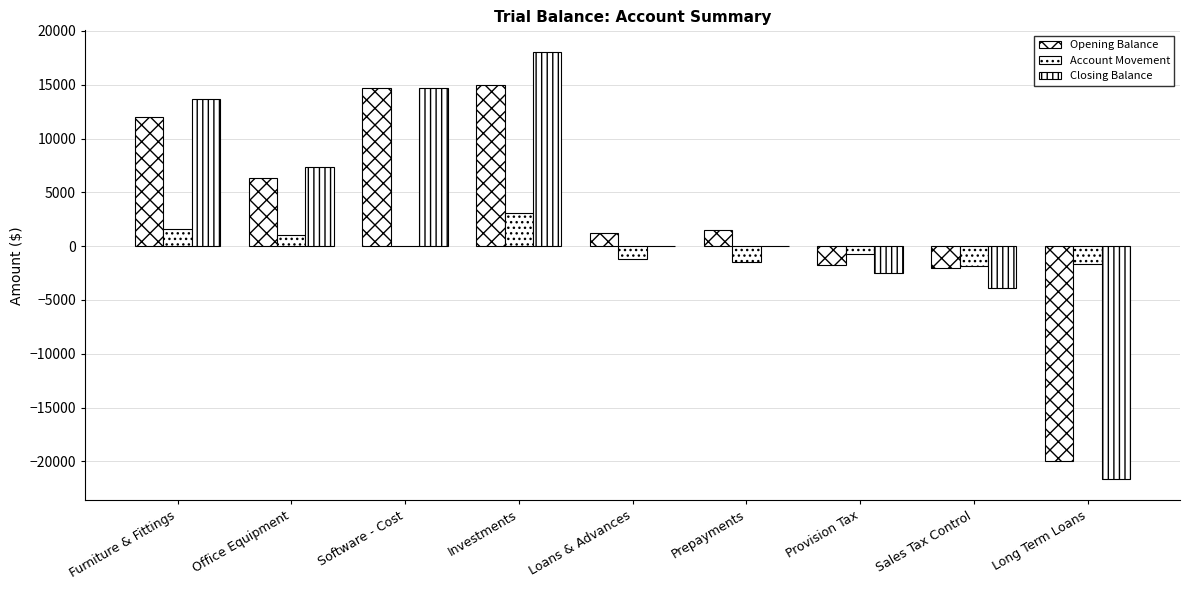

How many groups of bars are there?

9